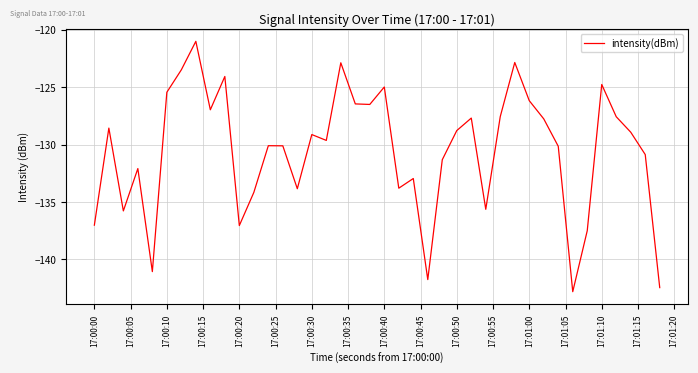

How many lines are shown in the chart?

1